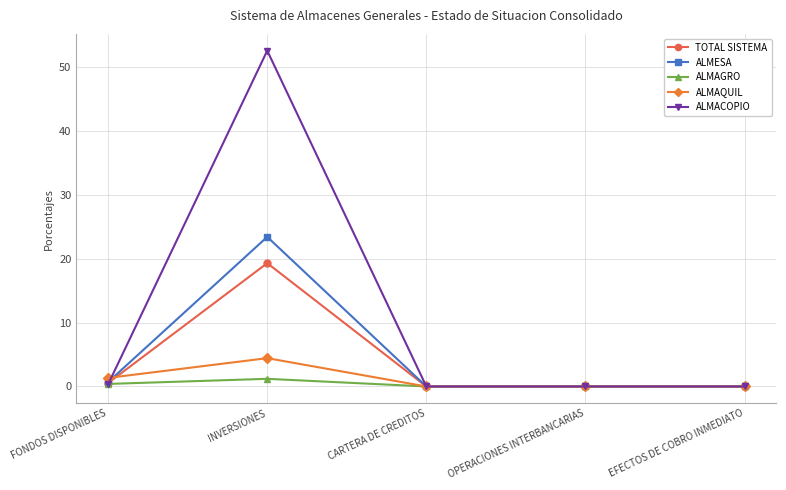

What is the label of the 1st point from the right?

EFECTOS DE COBRO INMEDIATO